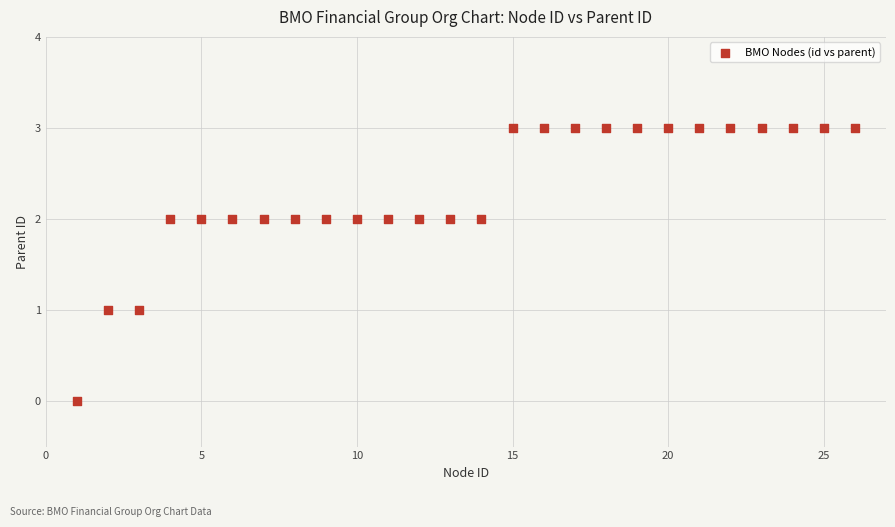

What is the range of Y values (max minus min)?

3